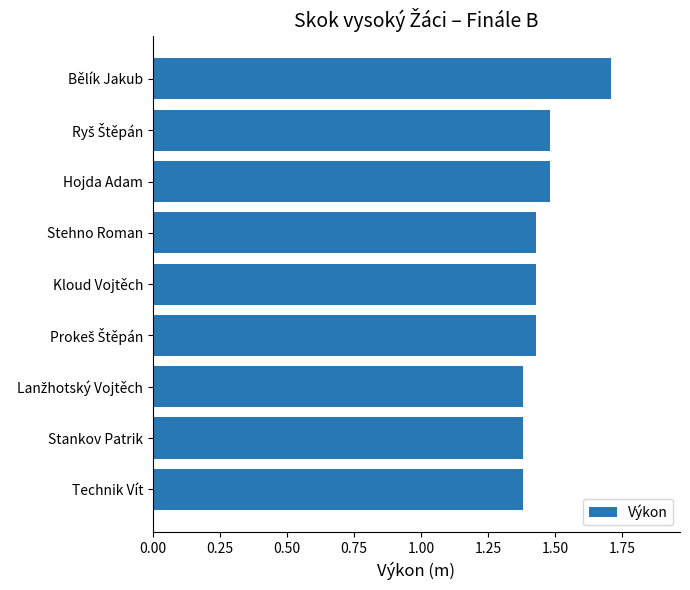

What is the sum of all values?

13.1